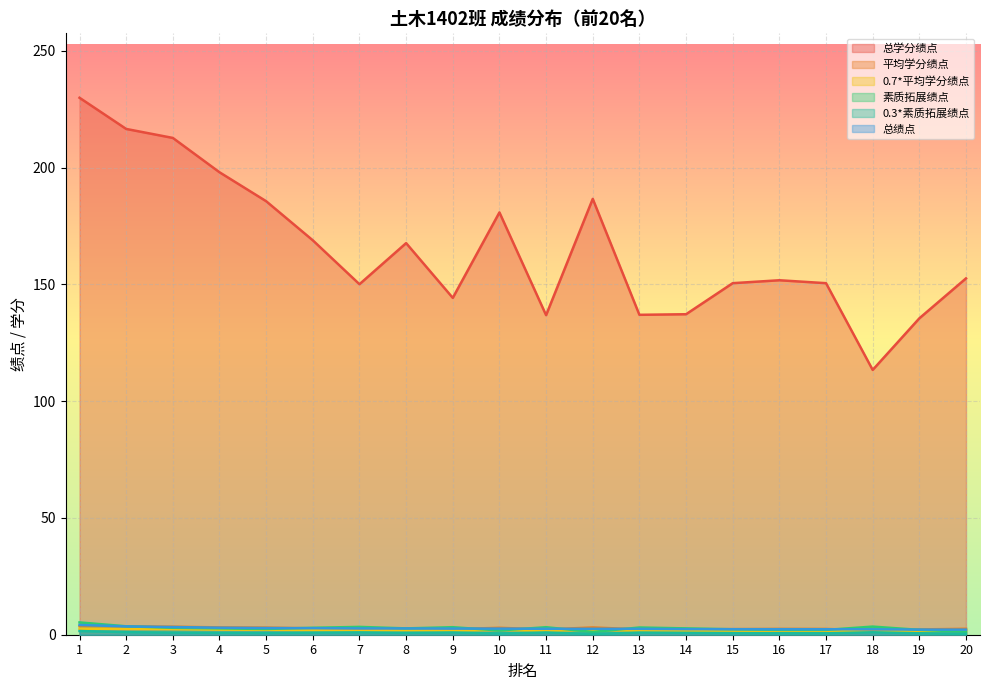

True or false: 素质拓展绩点 has more than 0 points higher than both neighbors.

True